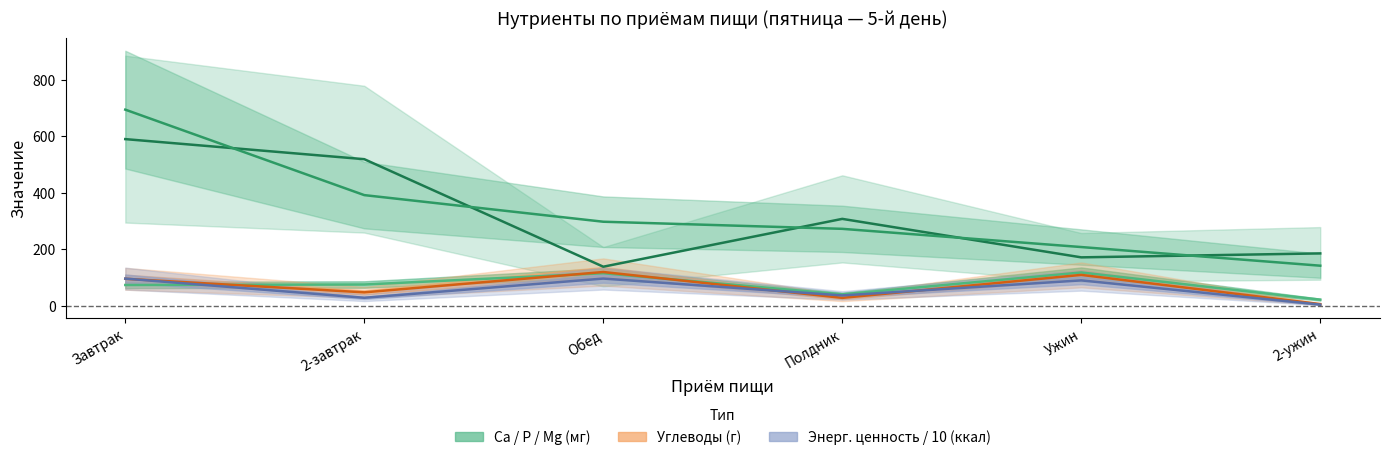

Count the number of data series in this chart.

5